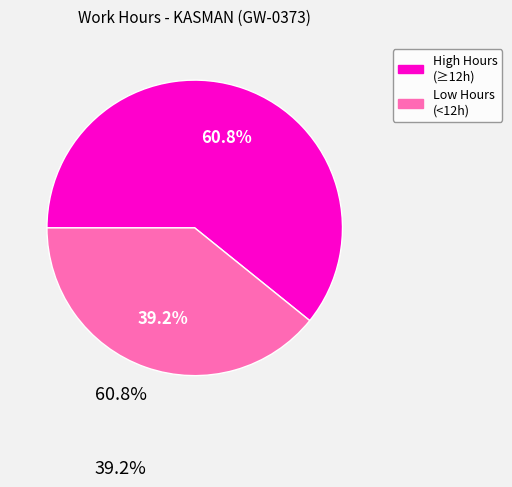

Does any single category account for the majority?

Yes